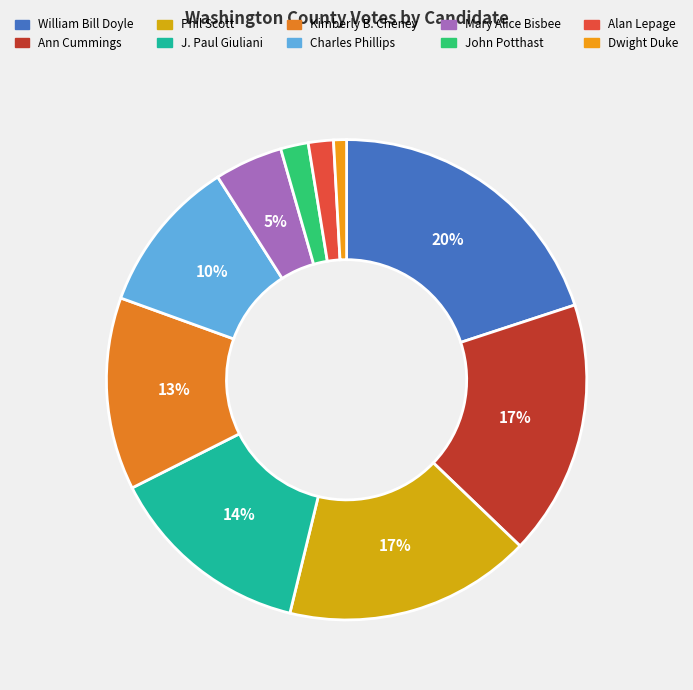

Approximately how many times larger is the value at Alan Lepage compared to Mary Alice Bisbee?

0.4